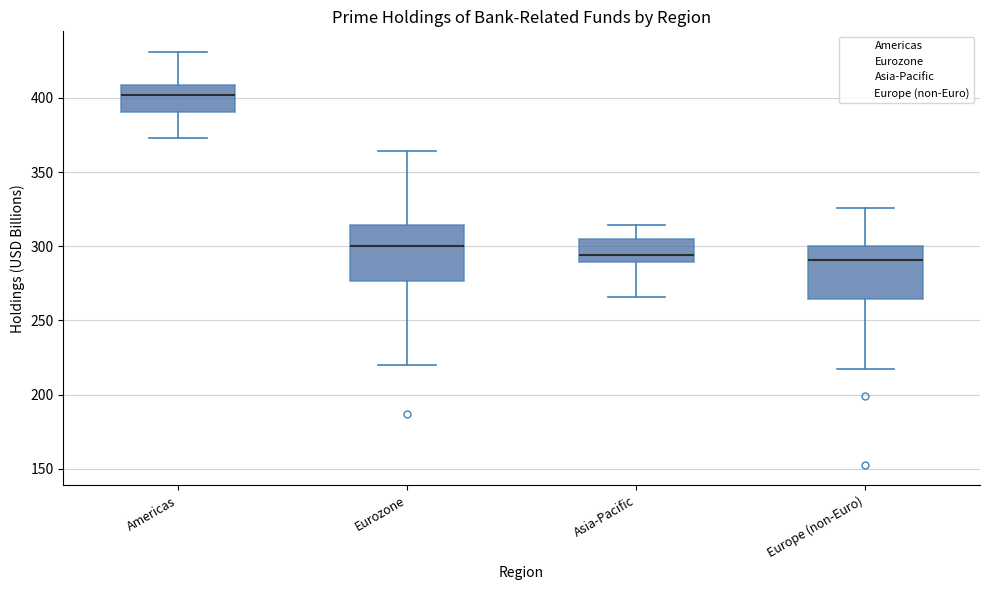

Reading left to right, read every box against the y-axis: the position of its median line, the range the box covers, and the ends of its whiskers. The values are not printed on the chart, so give them approximately, as read against the axis.

Americas: median 400, box 390 to 410, whiskers 375 to 430
Eurozone: median 300, box 275 to 315, whiskers 220 to 365
Asia-Pacific: median 295, box 290 to 305, whiskers 265 to 315
Europe (non-Euro): median 290, box 265 to 300, whiskers 215 to 325